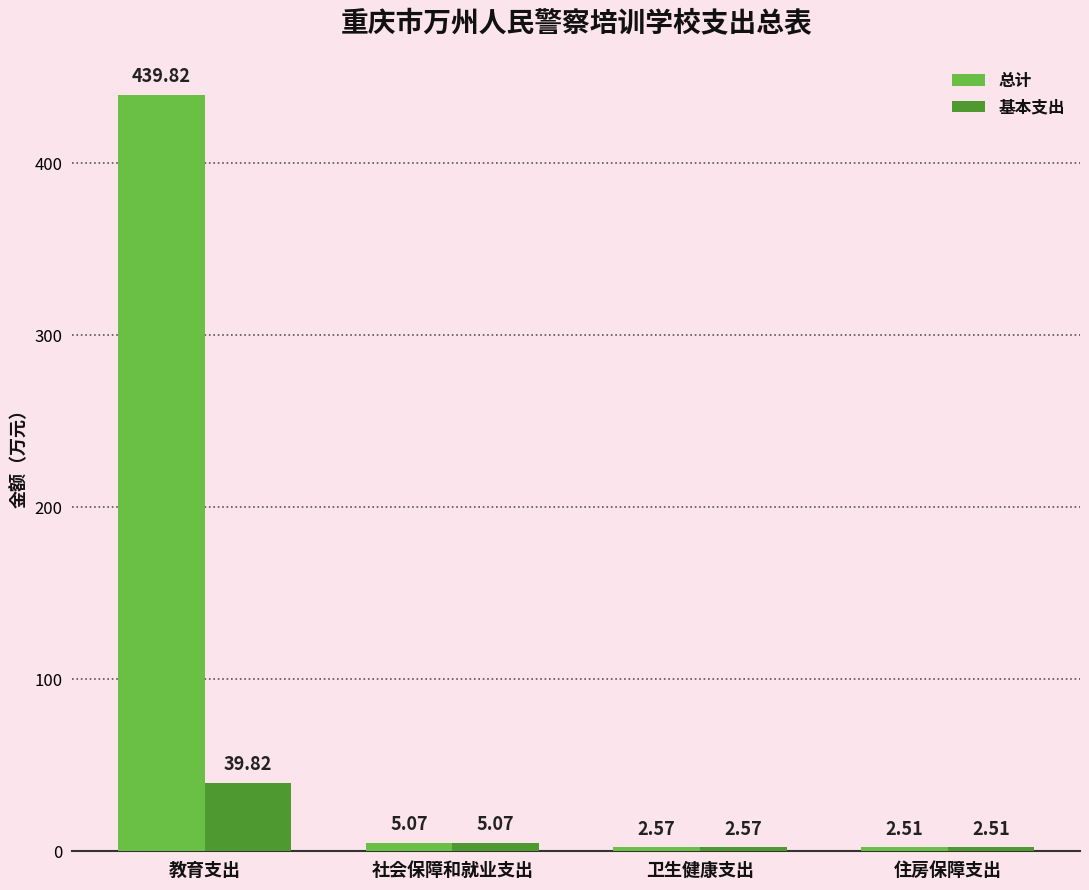

What is the difference between the second highest and second lowest values in the 总计 series?

2.5